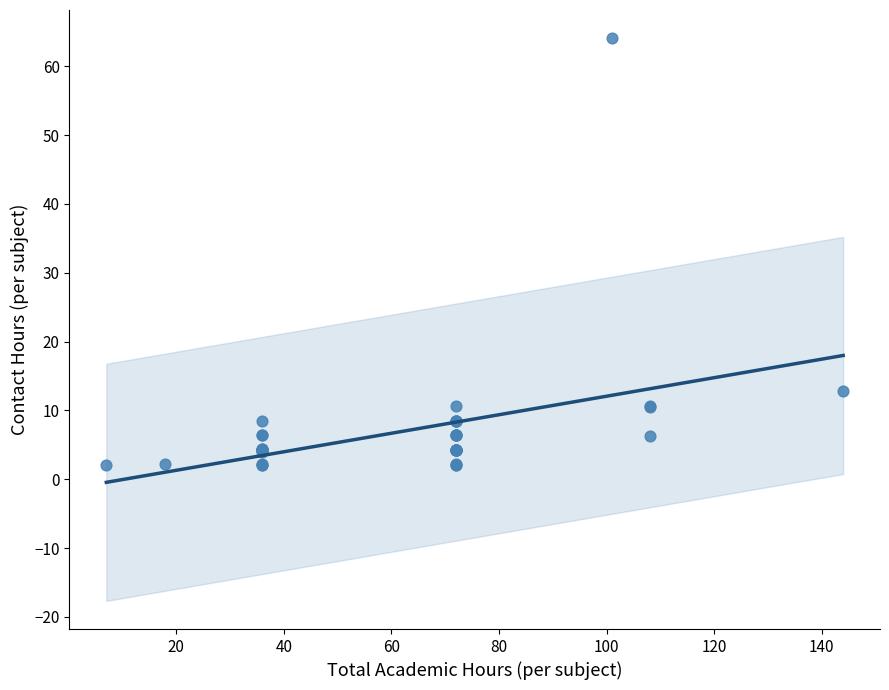

What Y value in the scatter plot is closest to 33?

12.8